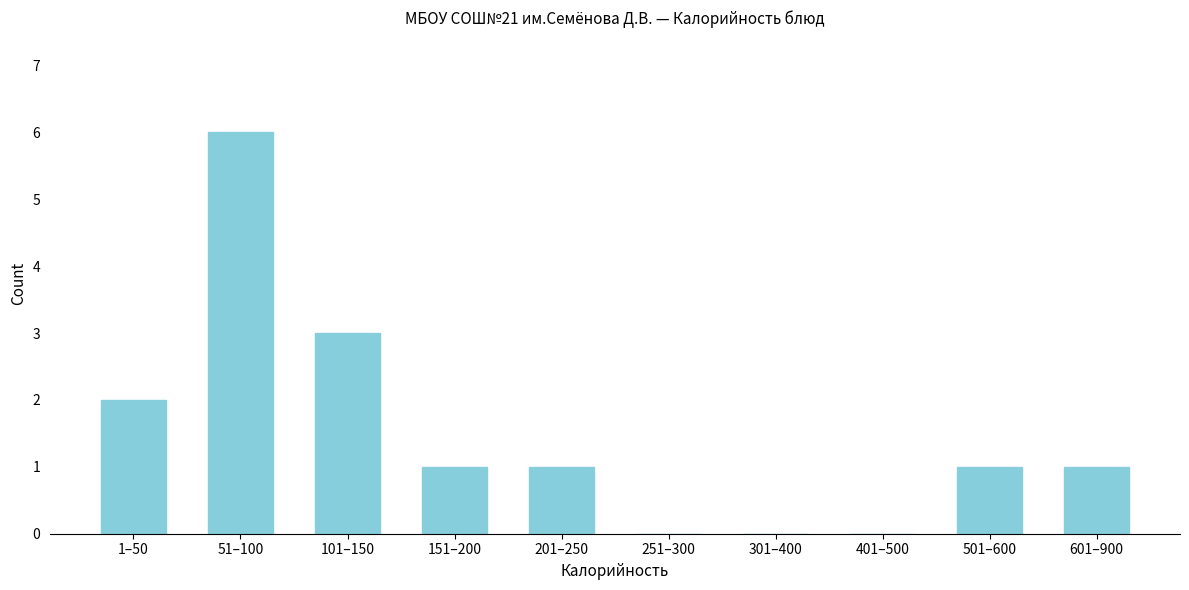

Reading right to left, list all the values displayed in this chart.

601–900=1	501–600=1	401–500=0	301–400=0	251–300=0	201–250=1	151–200=1	101–150=3	51–100=6	1–50=2